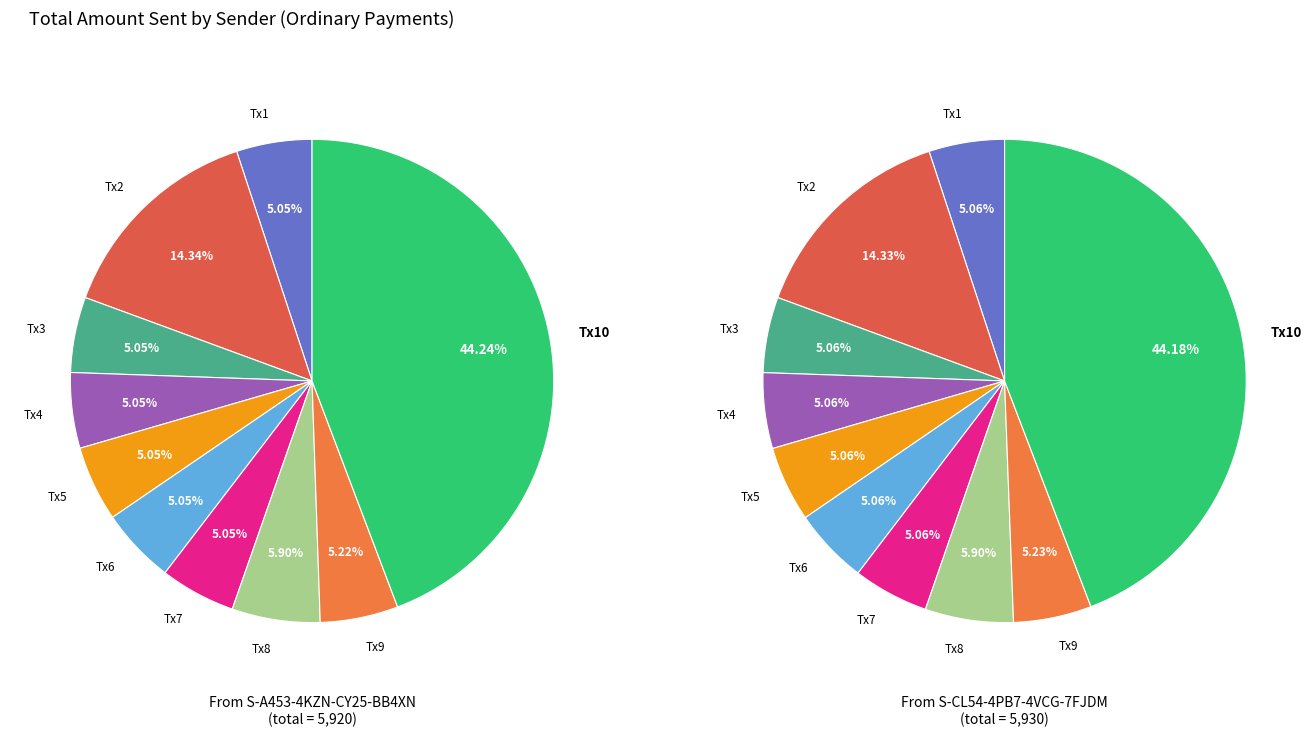

Is it true that 3 is 1% of the pie?

False